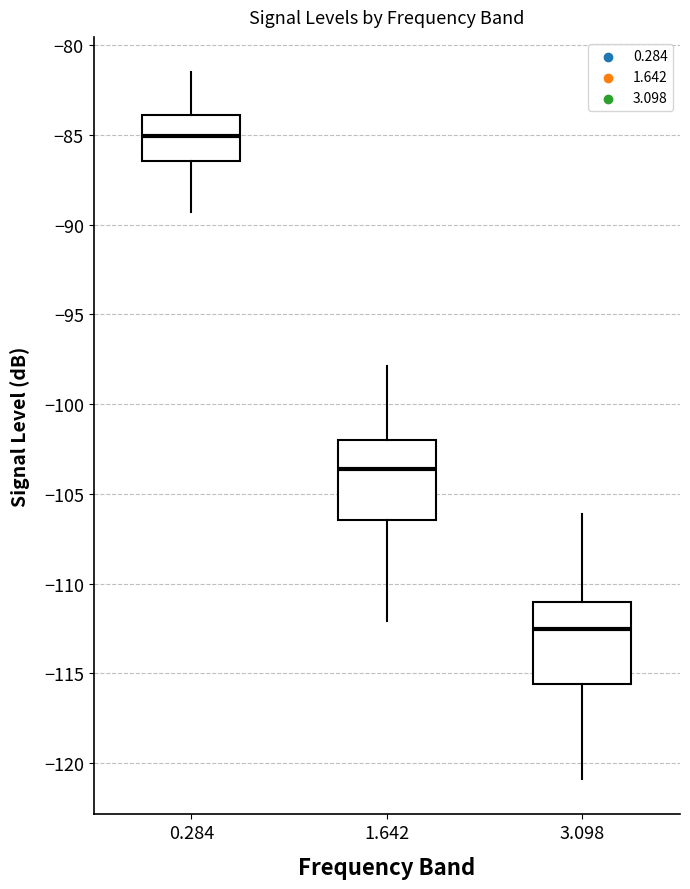

Reading left to right, read every box against the y-axis: the position of its median line, the range the box covers, and the ends of its whiskers. The values are not printed on the chart, so give them approximately, as read against the axis.

0.284: median -85.0, box -86.5 to -84.0, whiskers -89.5 to -81.5
1.642: median -103.5, box -106.5 to -102.0, whiskers -112.0 to -98.0
3.098: median -112.5, box -115.5 to -111.0, whiskers -121.0 to -106.0